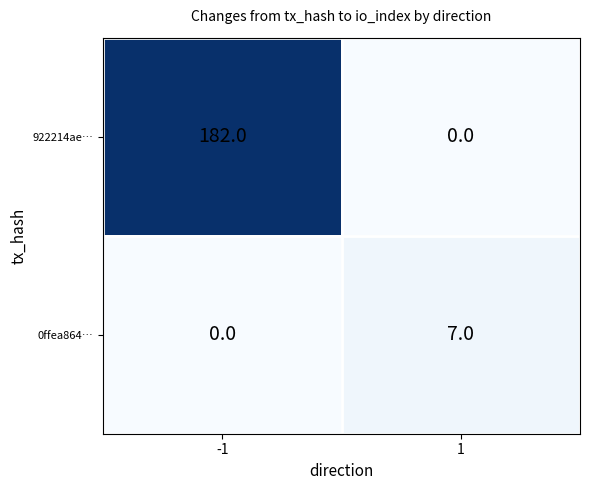

What is the maximum value for 922214ae…?

182